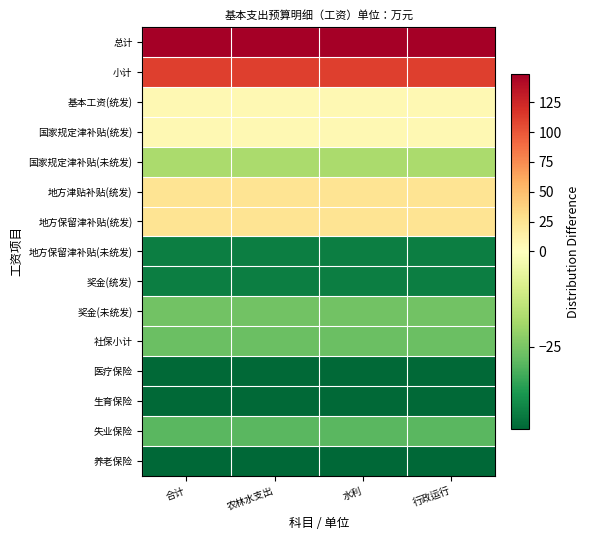

Reading left to right, extract all data points from this chart.

总计: 合计=149.1	农林水支出=149.1	水利=149.1	行政运行=149.1
小计: 合计=111.3	农林水支出=111.3	水利=111.3	行政运行=111.3
基本工资(统发): 合计=6.4	农林水支出=6.4	水利=6.4	行政运行=6.4
国家规定津补贴(统发): 合计=6.4	农林水支出=6.4	水利=6.4	行政运行=6.4
国家规定津补贴(未统发): 合计=-17.8	农林水支出=-17.8	水利=-17.8	行政运行=-17.8
地方津贴补贴(统发): 合计=25.0	农林水支出=25.0	水利=25.0	行政运行=25.0
地方保留津补贴(统发): 合计=25.0	农林水支出=25.0	水利=25.0	行政运行=25.0
地方保留津补贴(未统发): 合计=-42.2	农林水支出=-42.2	水利=-42.2	行政运行=-42.2
奖金(统发): 合计=-42.2	农林水支出=-42.2	水利=-42.2	行政运行=-42.2
奖金(未统发): 合计=-26.1	农林水支出=-26.1	水利=-26.1	行政运行=-26.1
社保小计: 合计=-27.2	农林水支出=-27.2	水利=-27.2	行政运行=-27.2
医疗保险: 合计=-45.9	农林水支出=-45.9	水利=-45.9	行政运行=-45.9
生育保险: 合计=-46.2	农林水支出=-46.2	水利=-46.2	行政运行=-46.2
失业保险: 合计=-29.2	农林水支出=-29.2	水利=-29.2	行政运行=-29.2
养老保险: 合计=-46.6	农林水支出=-46.6	水利=-46.6	行政运行=-46.6